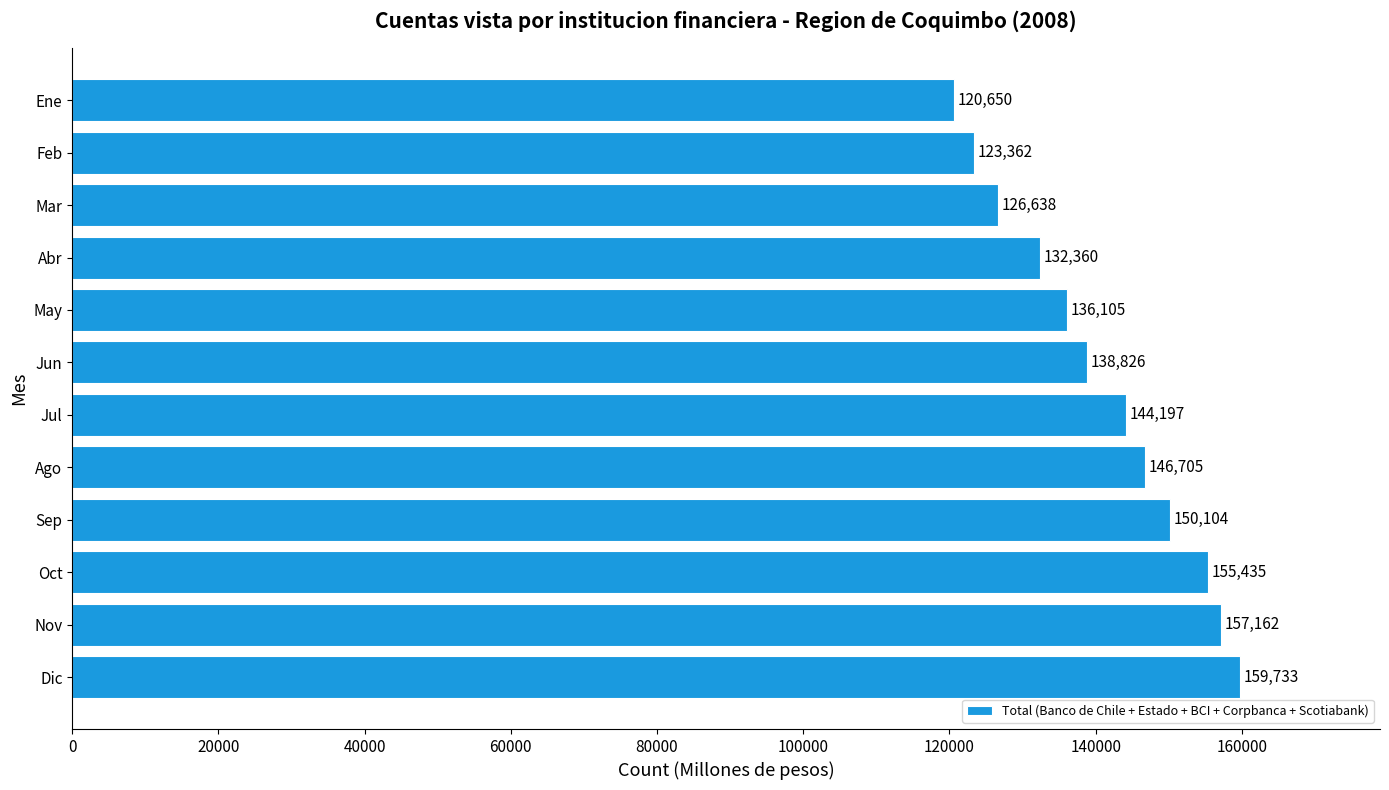

Are the bars horizontal?

Yes